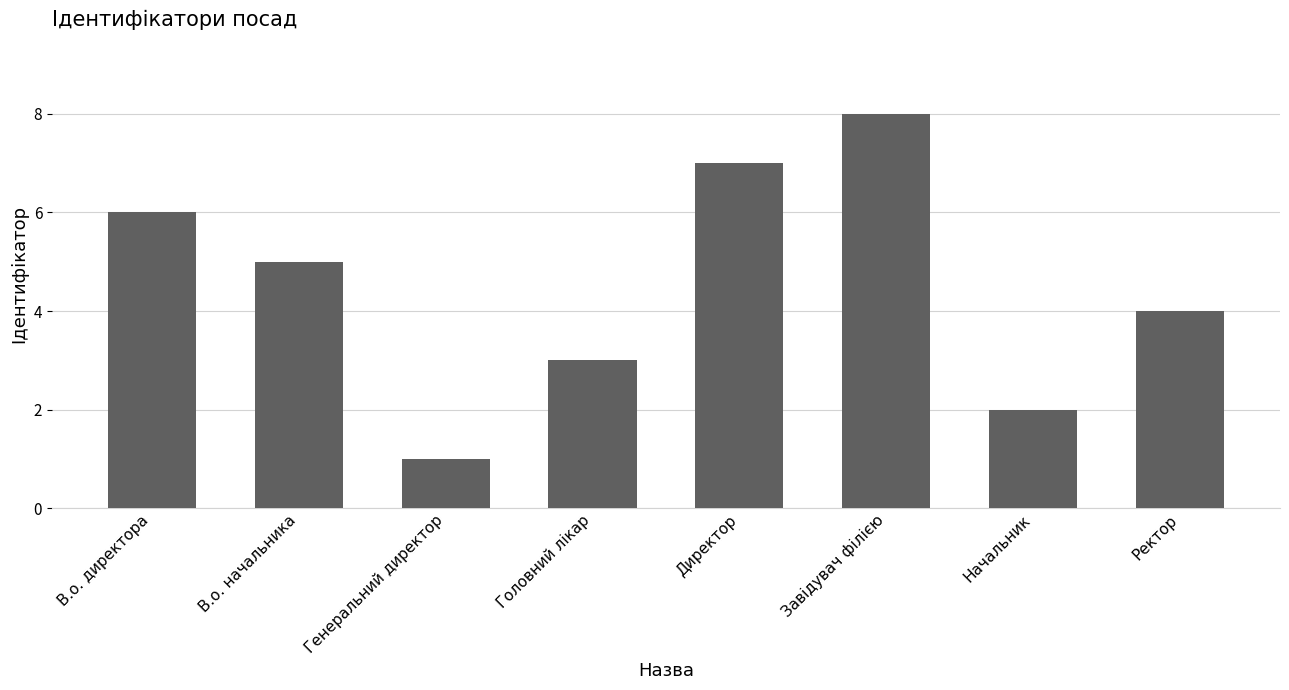

What is the difference between the second highest and minimum values?

6